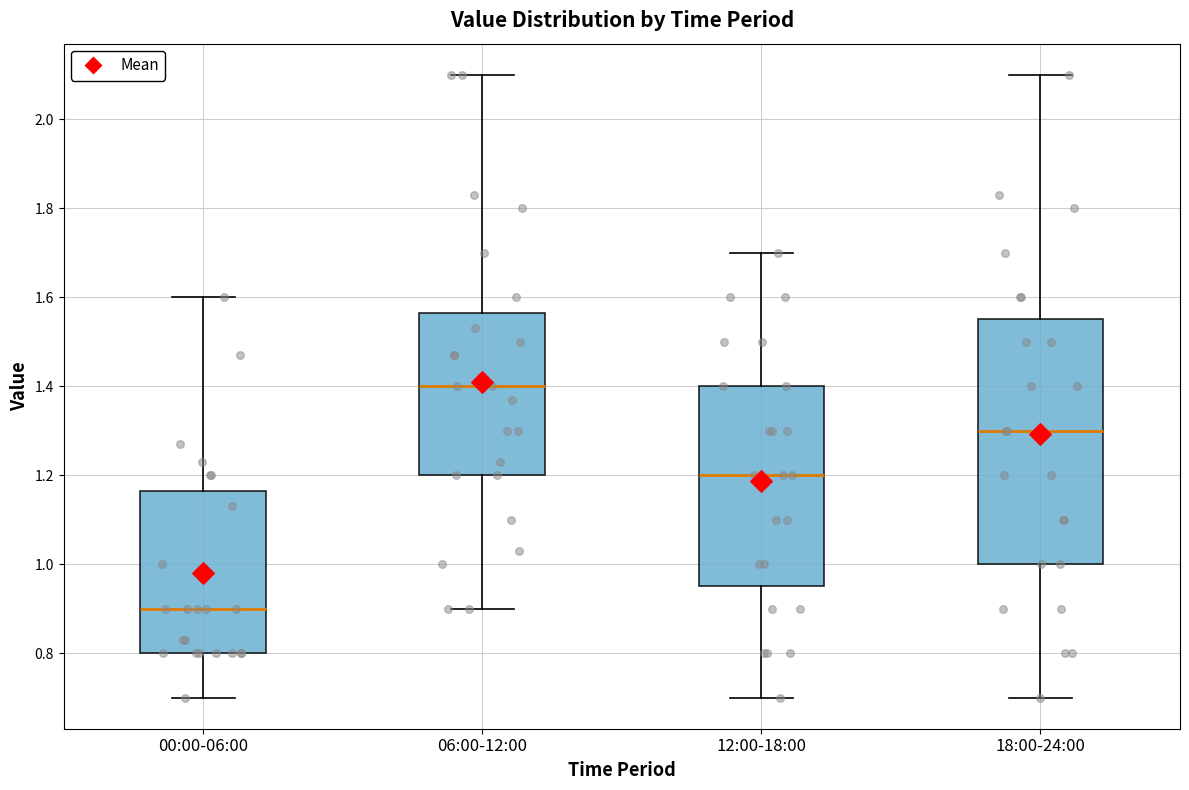

Which box's median line is the highest?

06:00-12:00